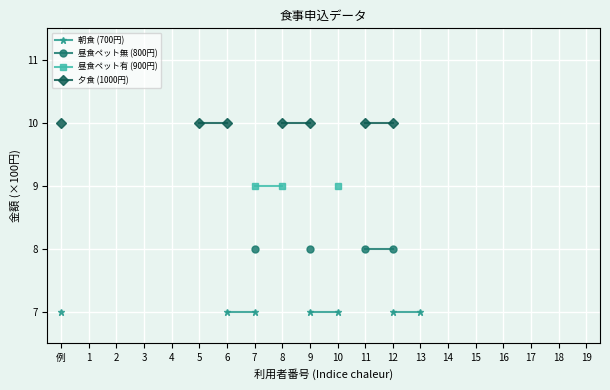

What position from the left is 6?

7